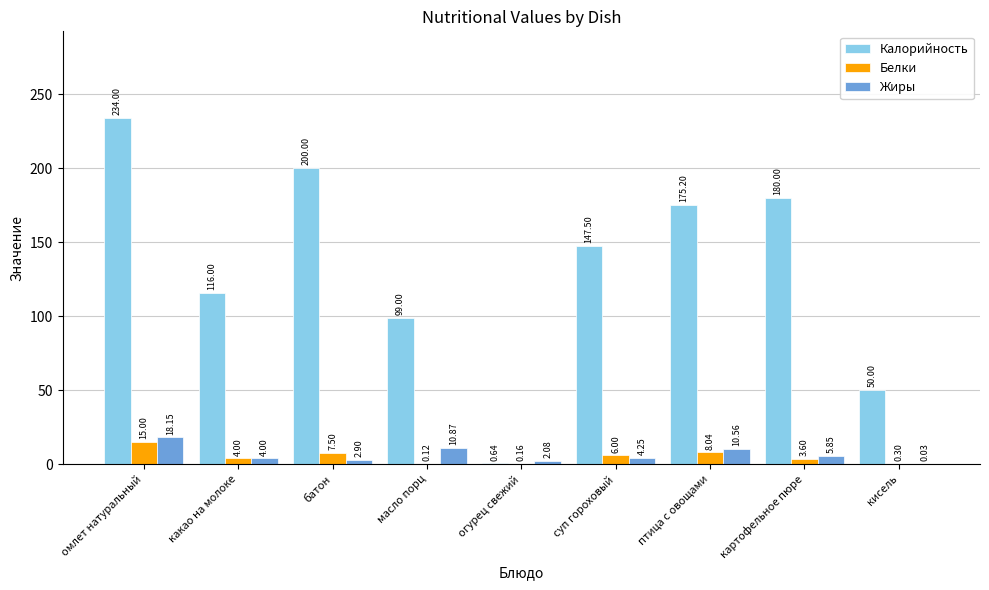

Which series has the largest total across all categories?

Калорийность